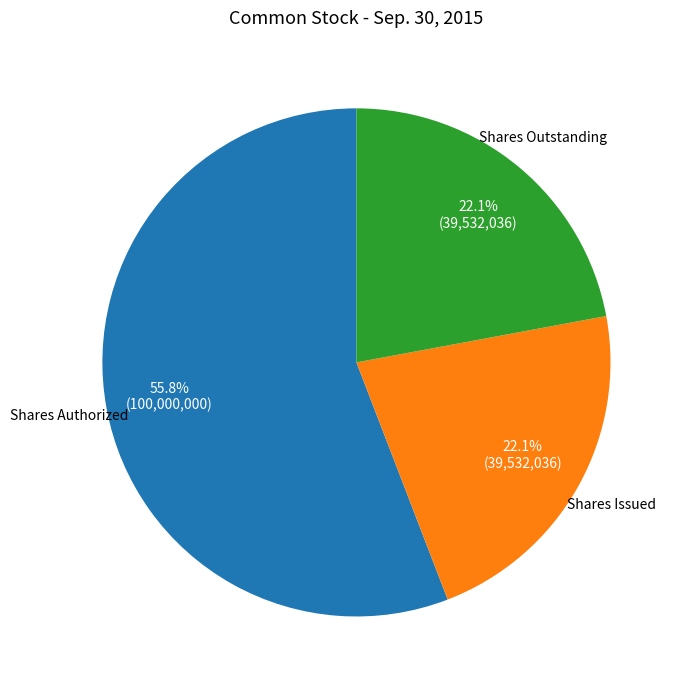

Does any single category account for the majority?

Yes